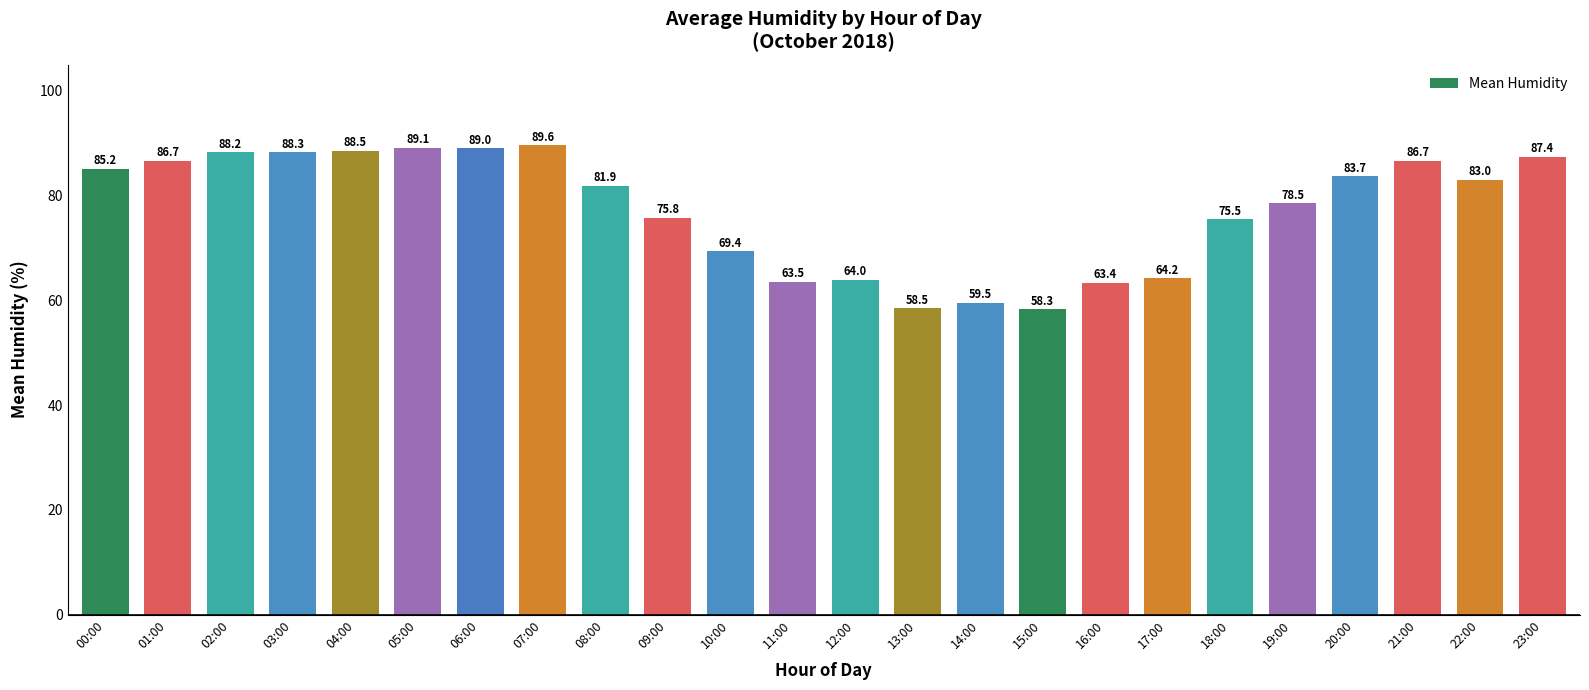

What is the greatest value displayed?

89.6